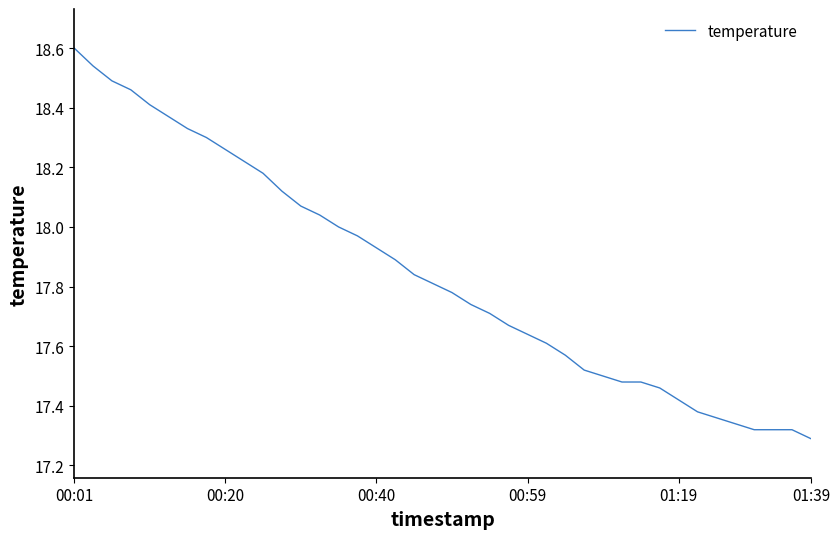

What is the greatest value displayed?

18.6